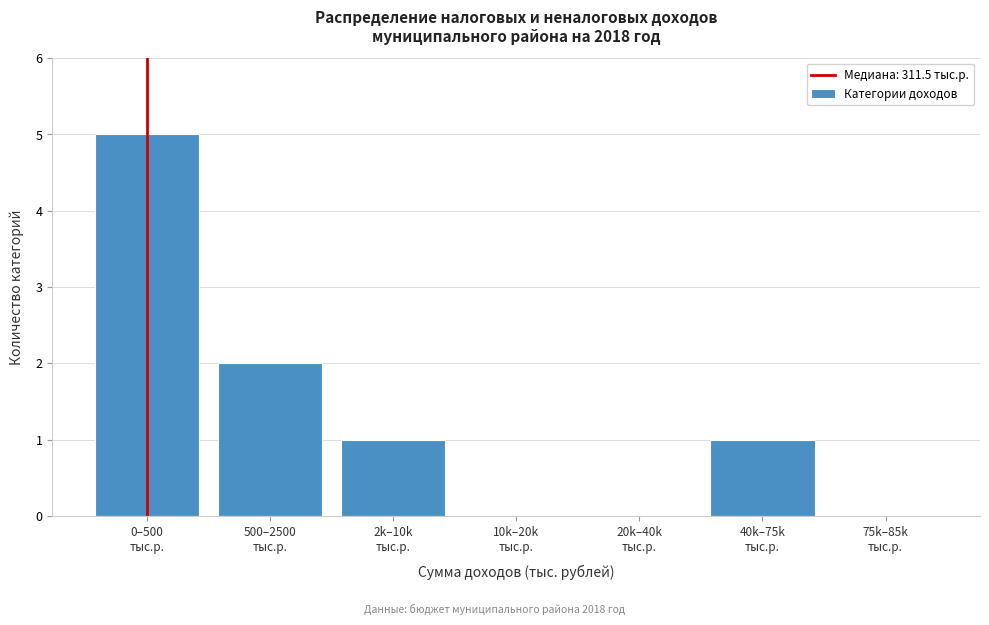

What is the greatest value displayed?

5